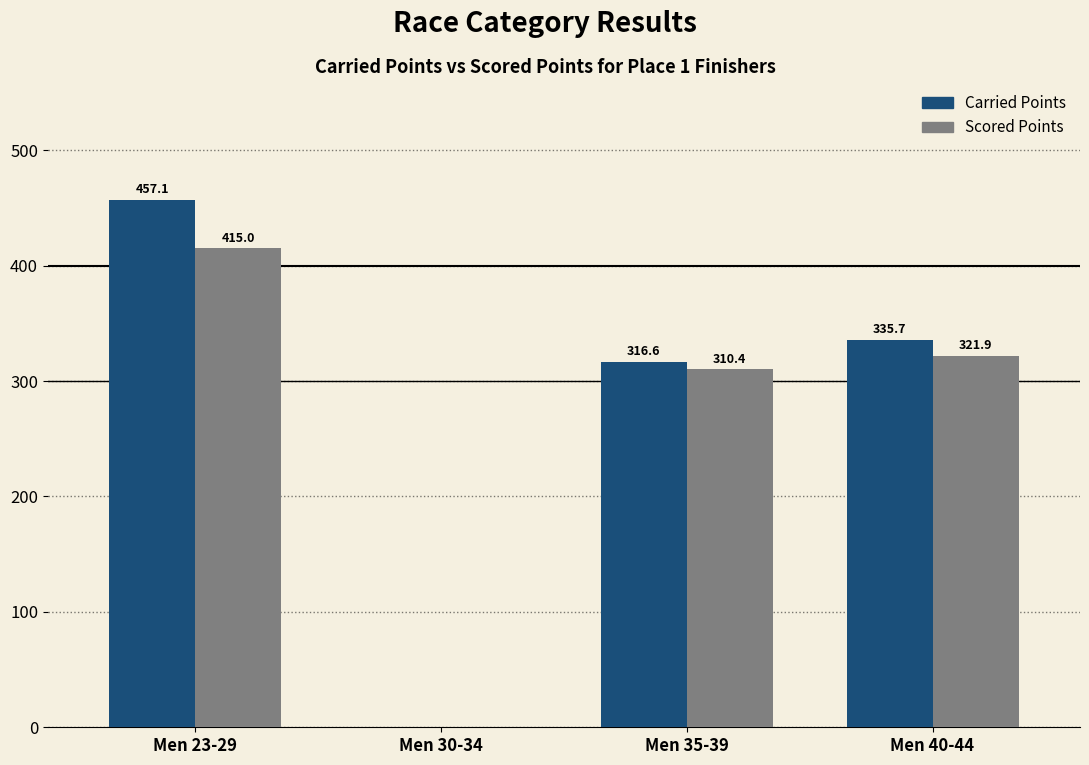

What is the sum of all Carried Points values?

1109.4